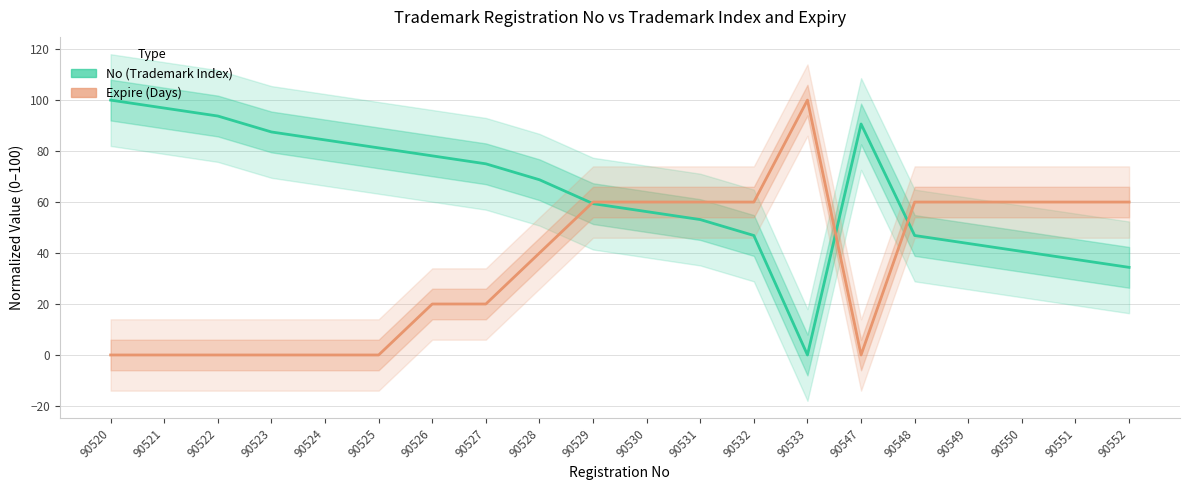

At 90520, list the series in order from largest to smallest.

No (Trademark Index), Expire (Days)